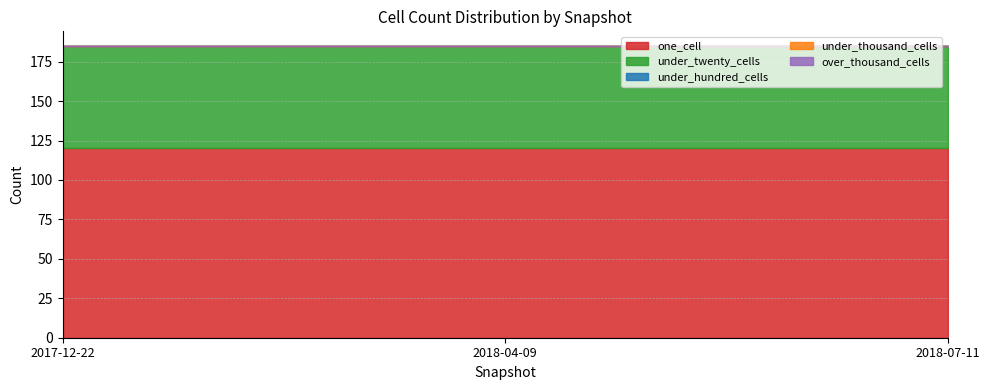

The under_twenty_cells series shows 65 at 2018-07-11. True or false?

True